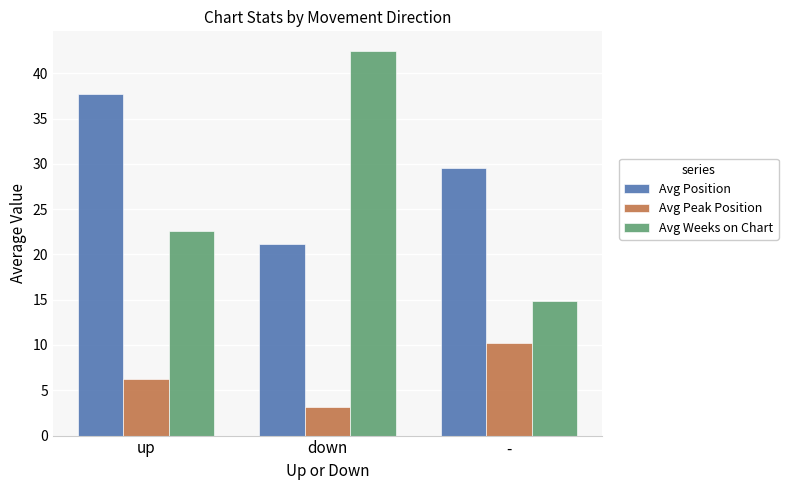

At up, list the series in order from largest to smallest.

Avg Position, Avg Weeks on Chart, Avg Peak Position